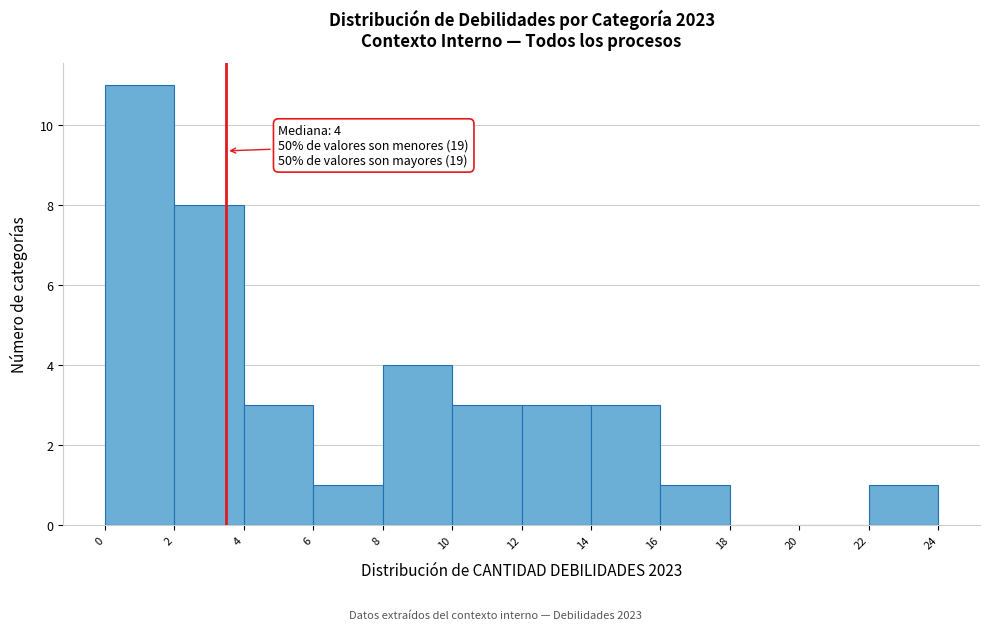

Which range on the x-axis has the tallest bar?

0 to 2